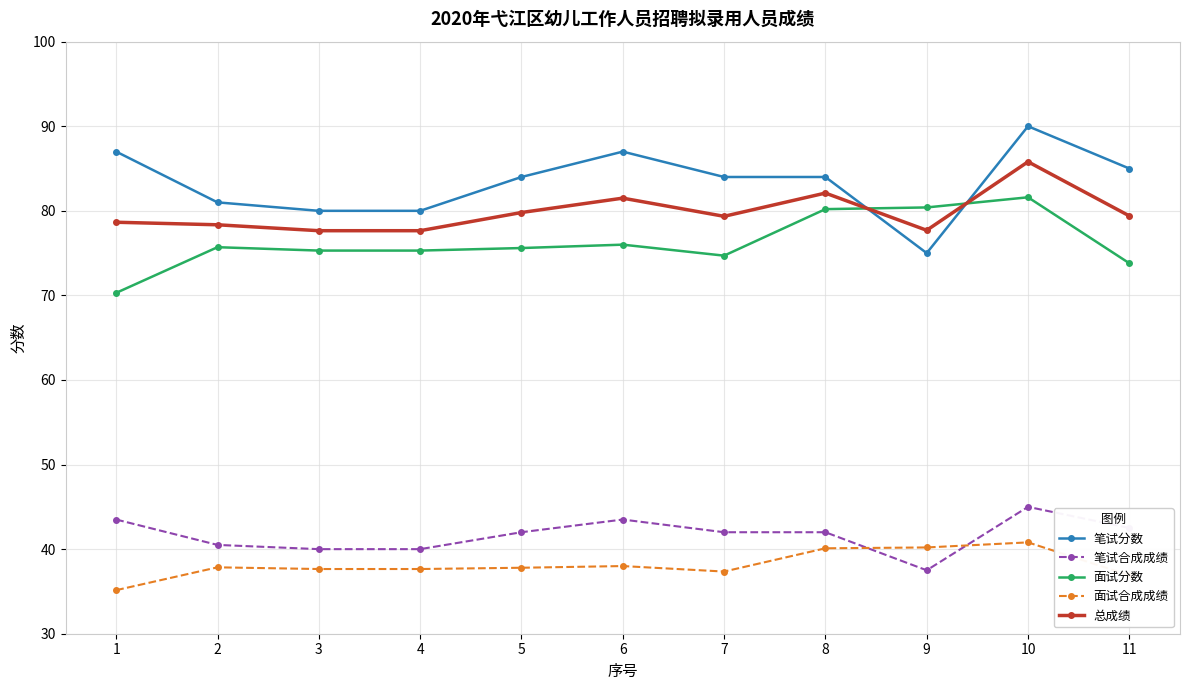

True or false: 笔试合成成绩 has more than 1 points higher than both neighbors.

True